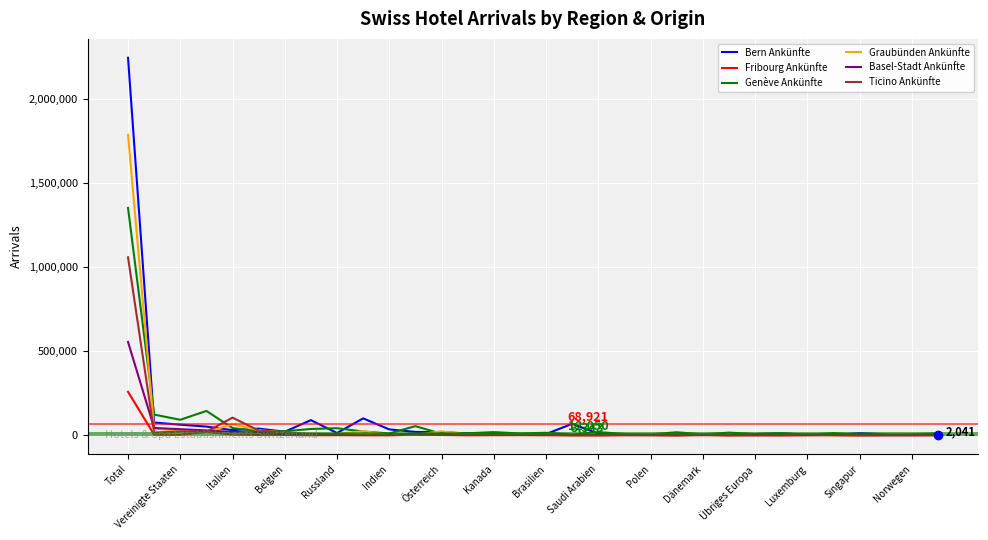

What is the maximum value shown in the chart?

2245480